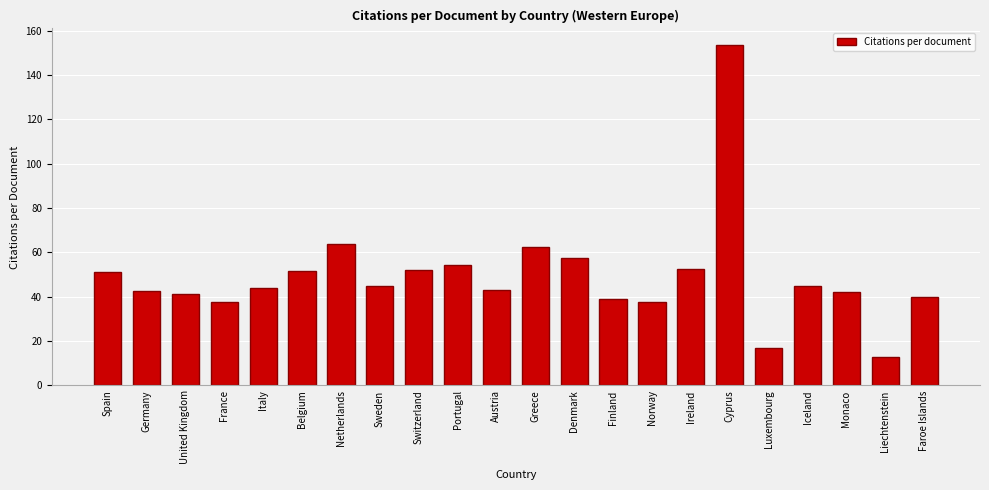

The value at Italy is 18.5. True or false?

False